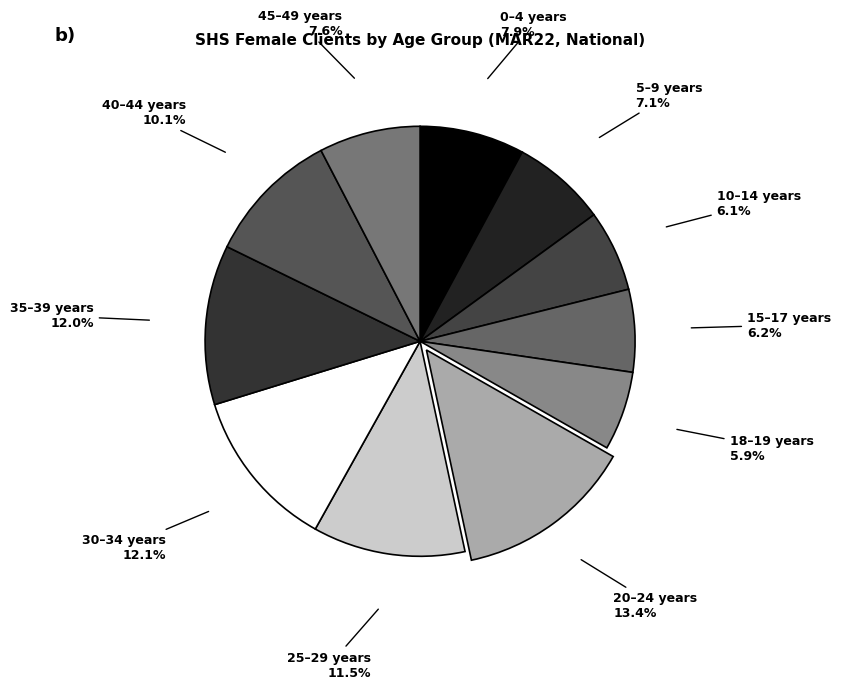

What portion of the pie excludes 45–49 years?

92.4%